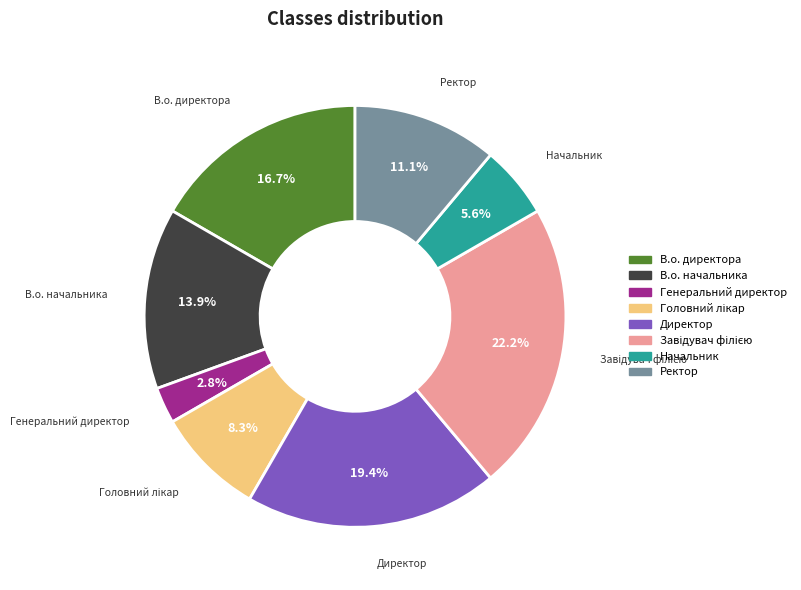

What percentage is NOT represented by Ректор?

88.9%